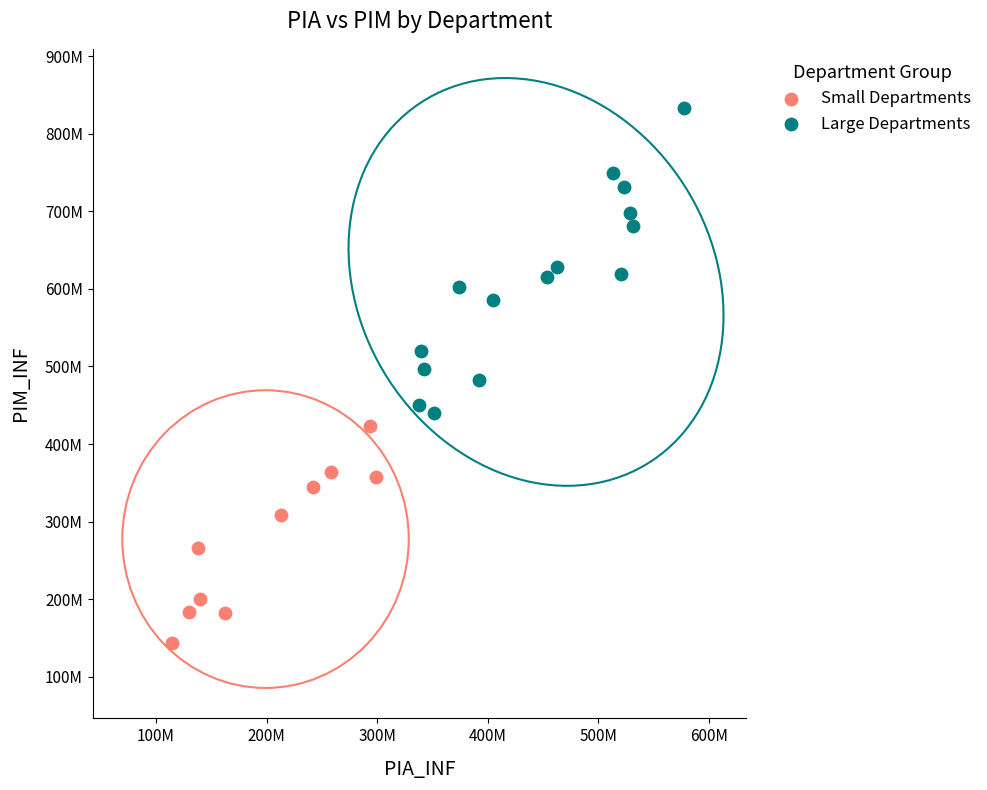

Which series reaches the minimum Y coordinate?

Small Departments